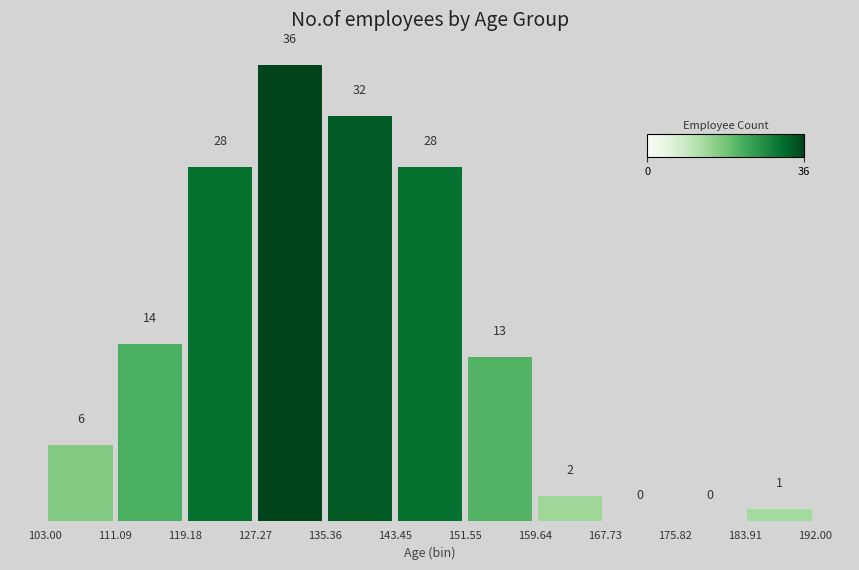

Which range on the x-axis has the tallest bar?

127.27 to 135.36